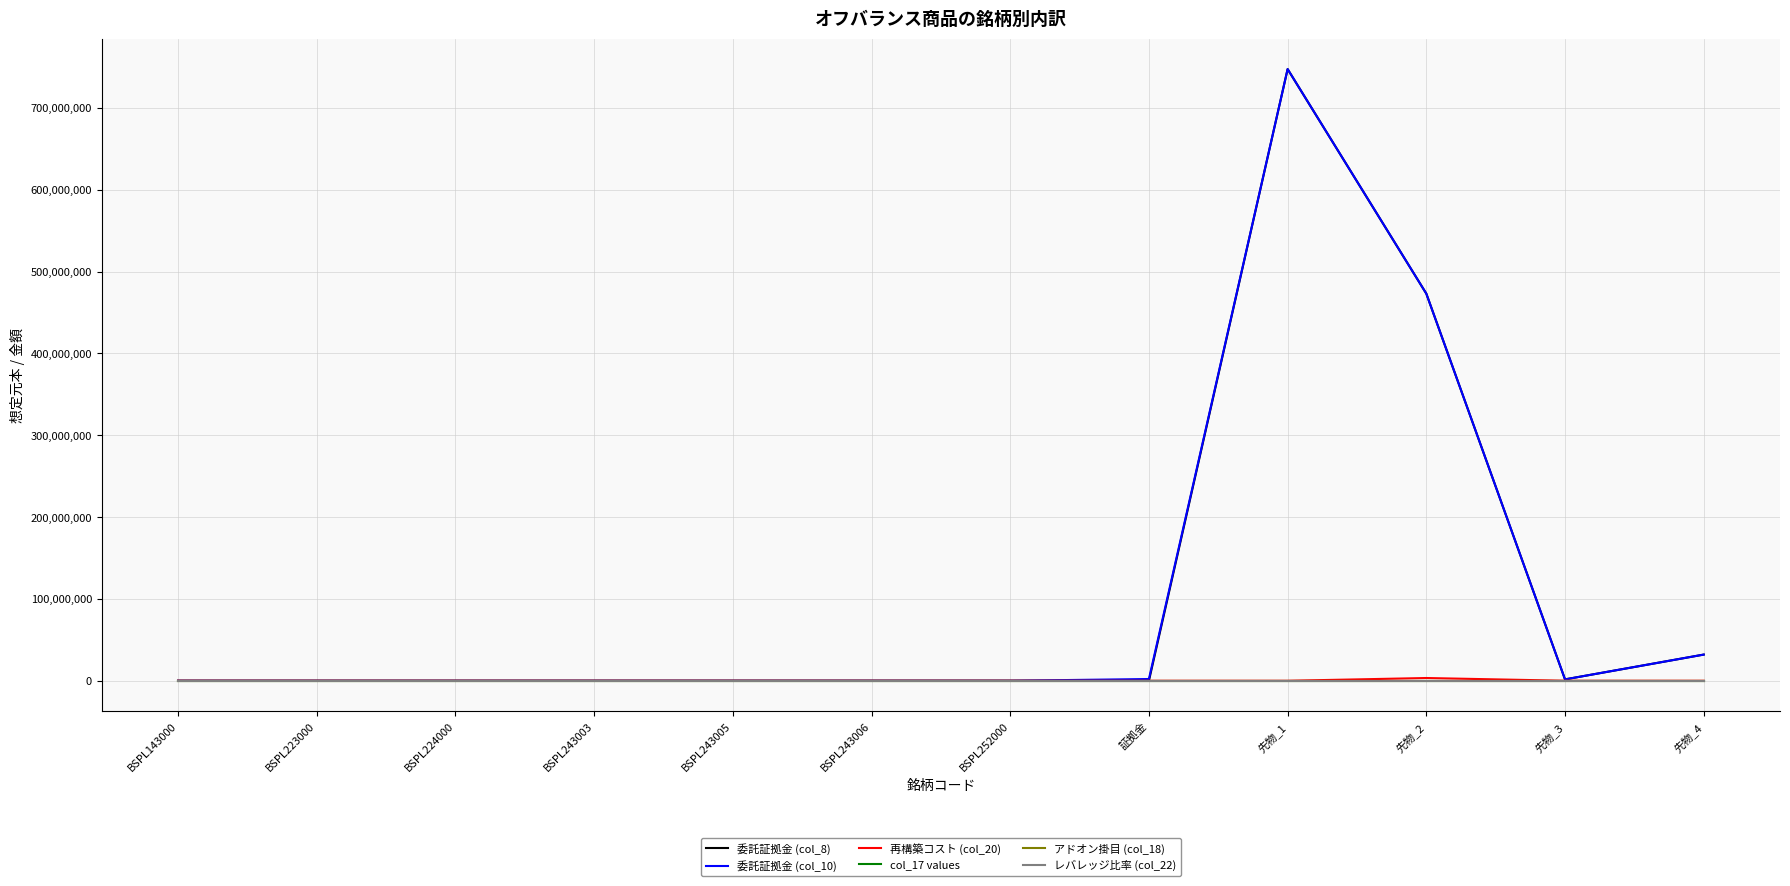

What is the greatest value displayed?

747474000.0